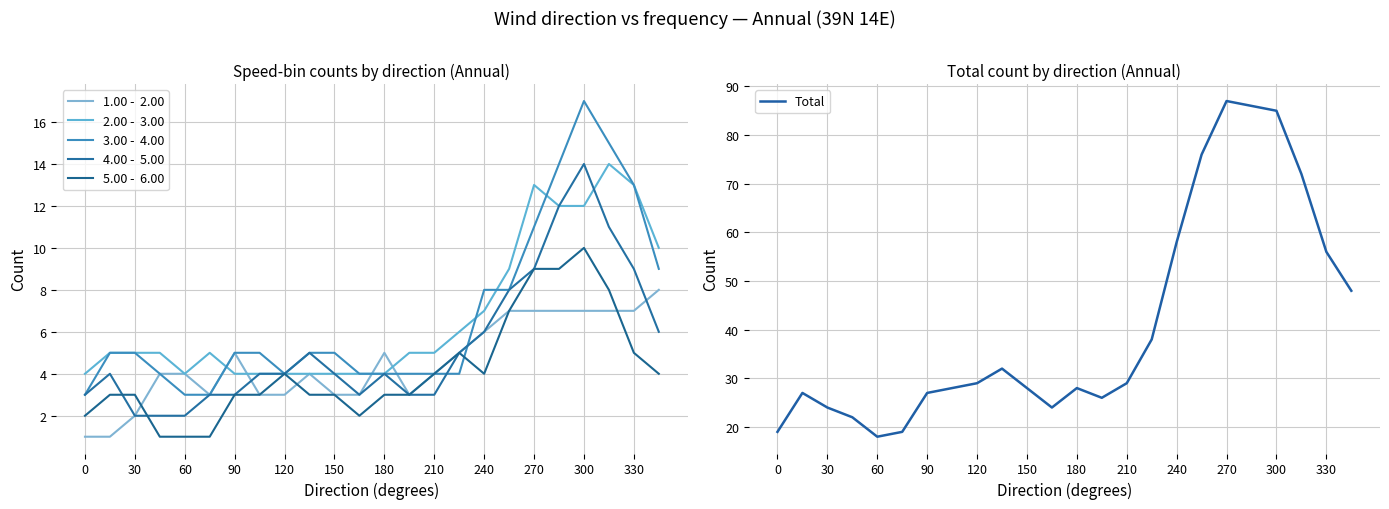

Is it true that Total equals 18 at 60?

True